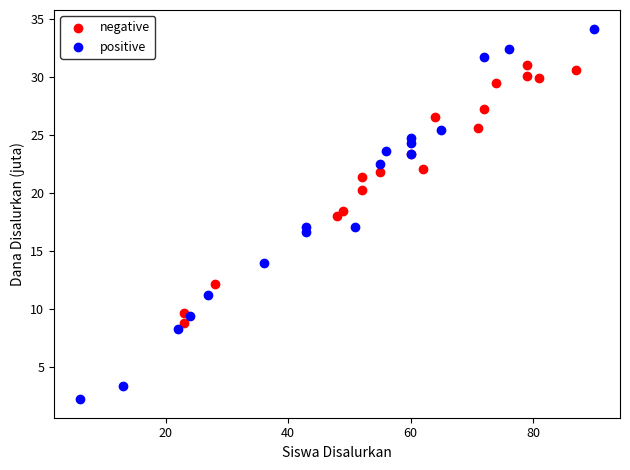

Which series contains the lowest Y value?

positive